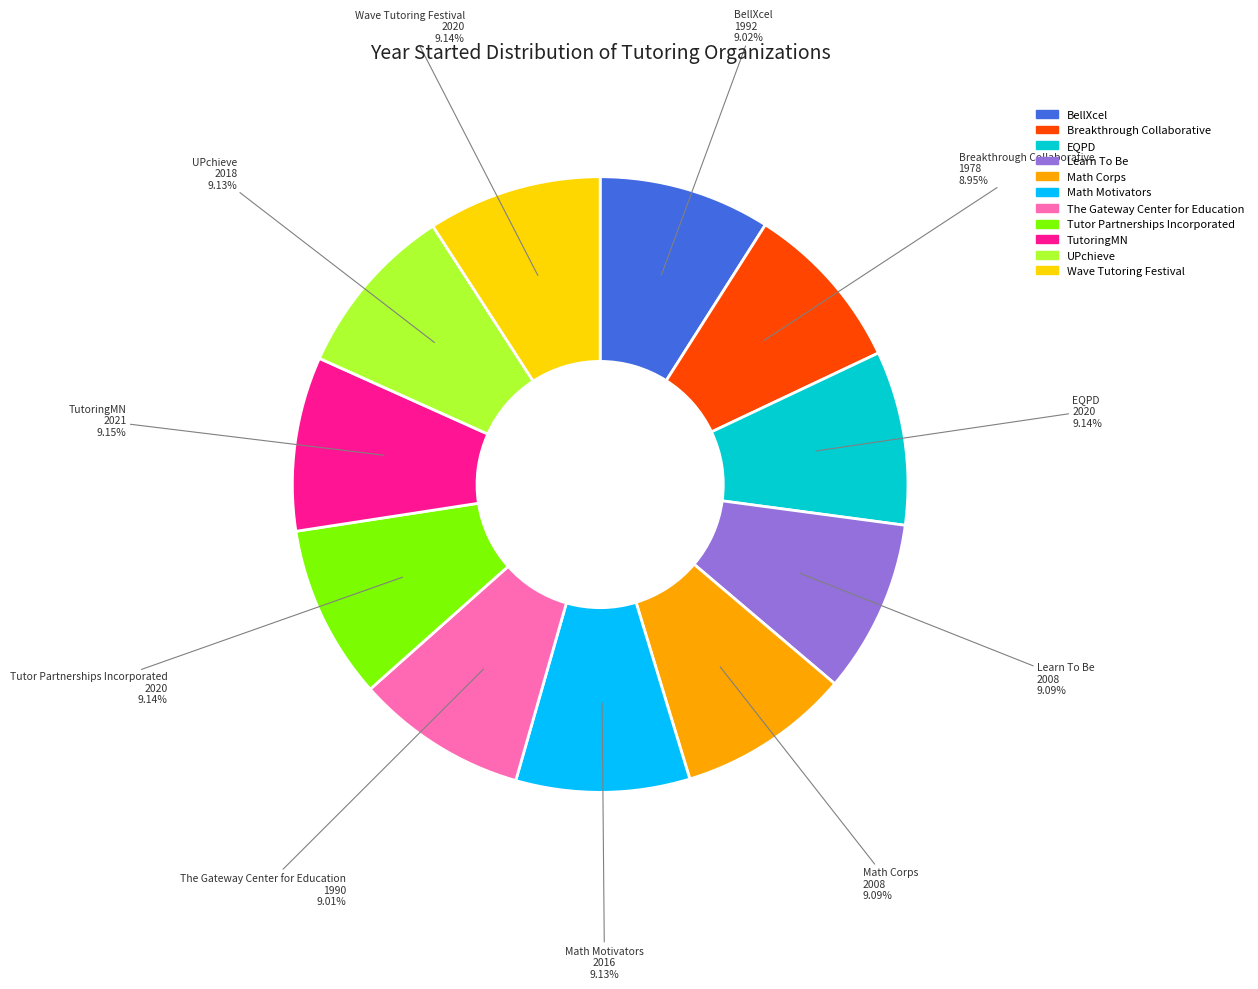

True or false: EQPD accounts for 9% of the total.

True